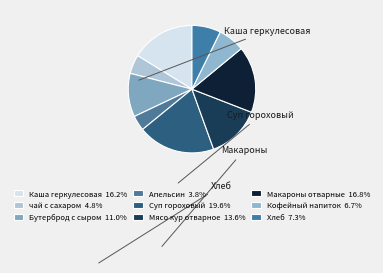

Is Мясо кур отварное the majority of the pie?

No